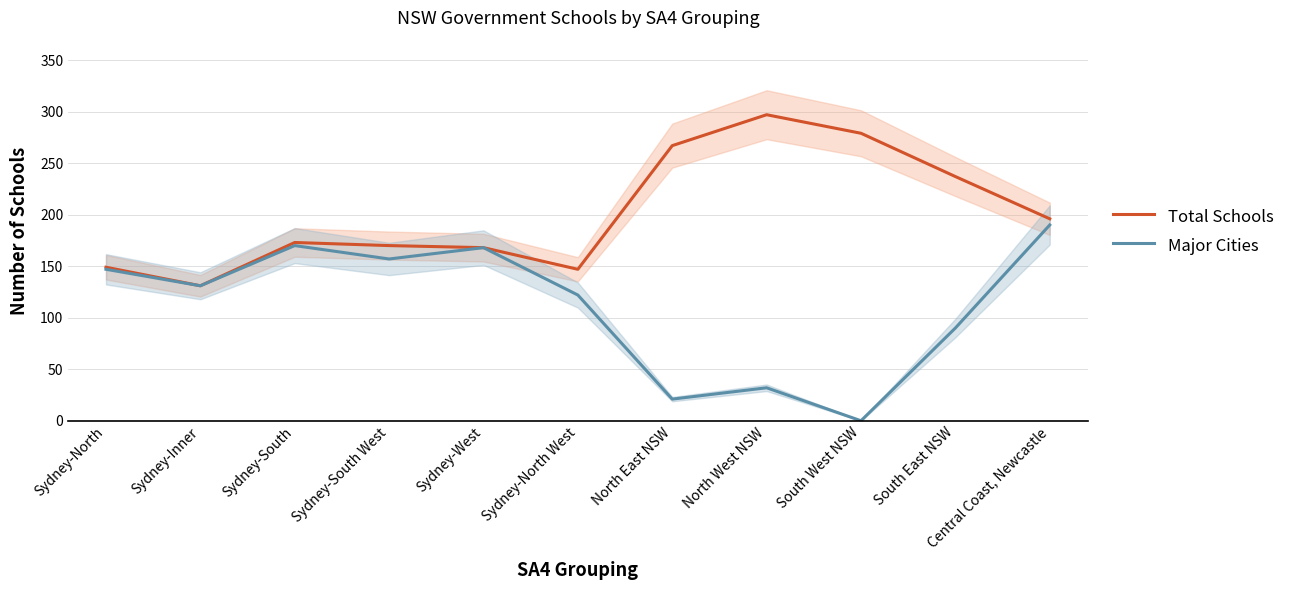

Where is the first local maximum for Total Schools?

Sydney-South